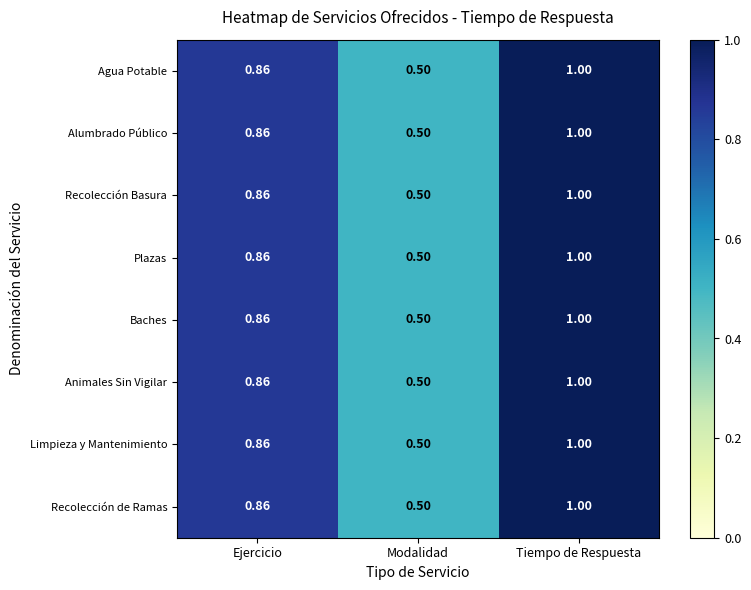

At which label does Animales Sin Vigilar reach its peak?

Tiempo de Respuesta